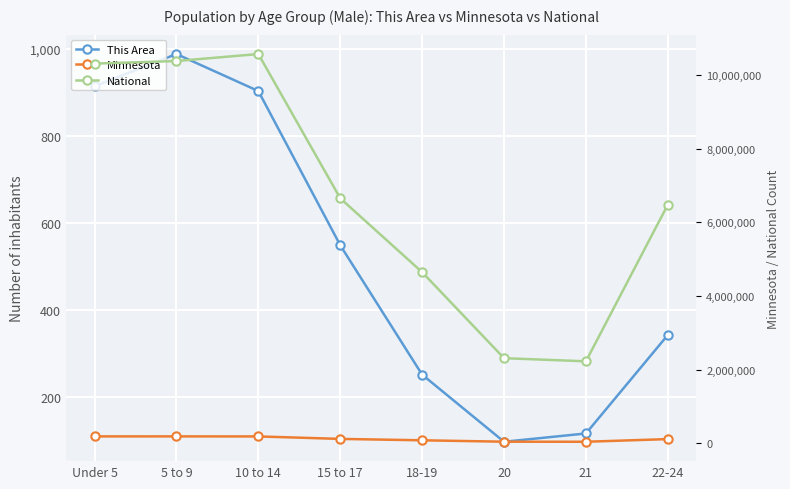

Which series changed the most between 5 to 9 and 18-19?

National